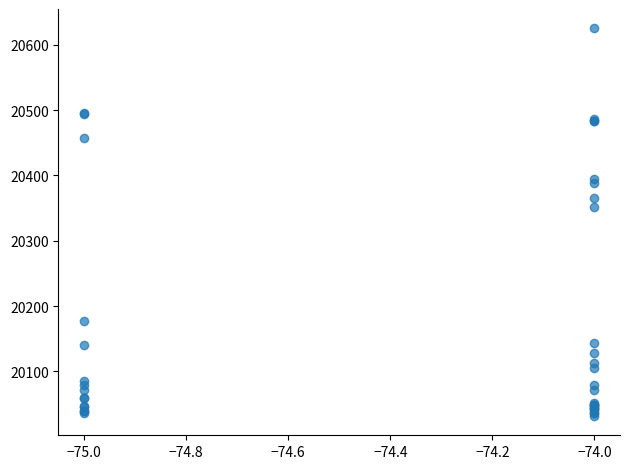

What Y value in the scatter plot is closest to 20328?

20352